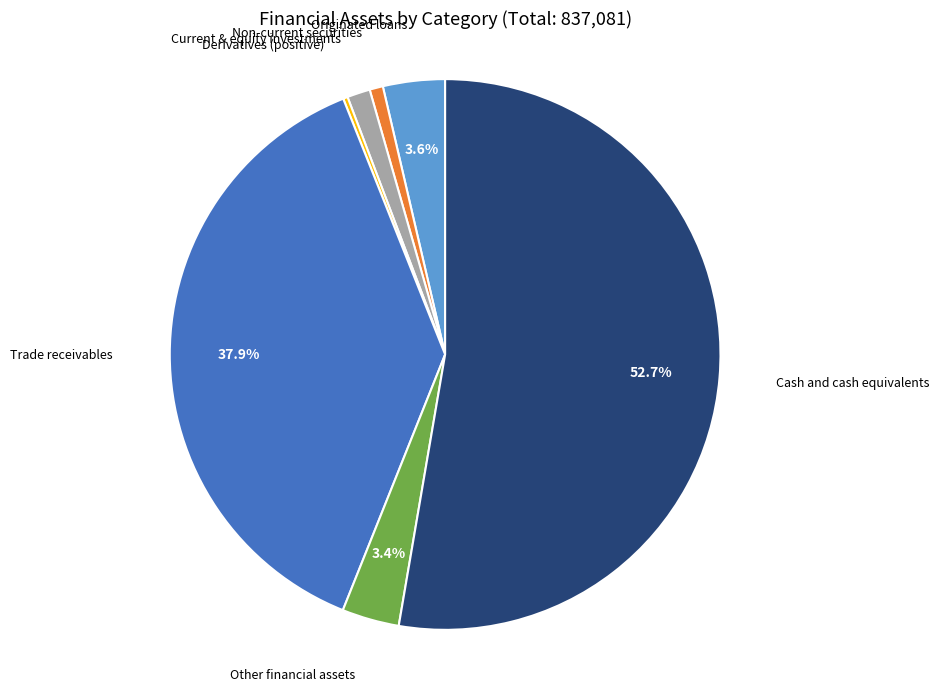

Which category accounts for the majority?

Cash and cash equivalents